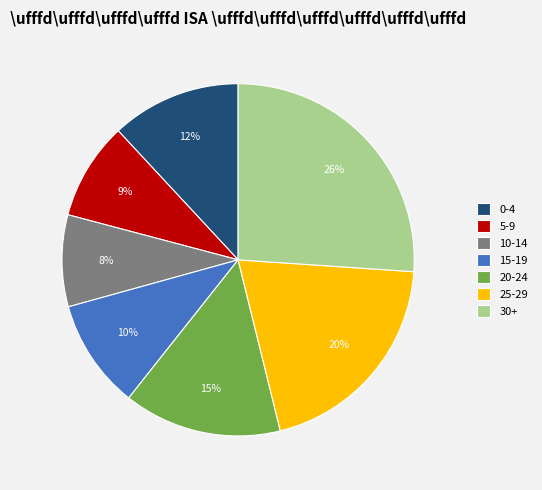

Is it true that 10-14 is 8% of the pie?

True